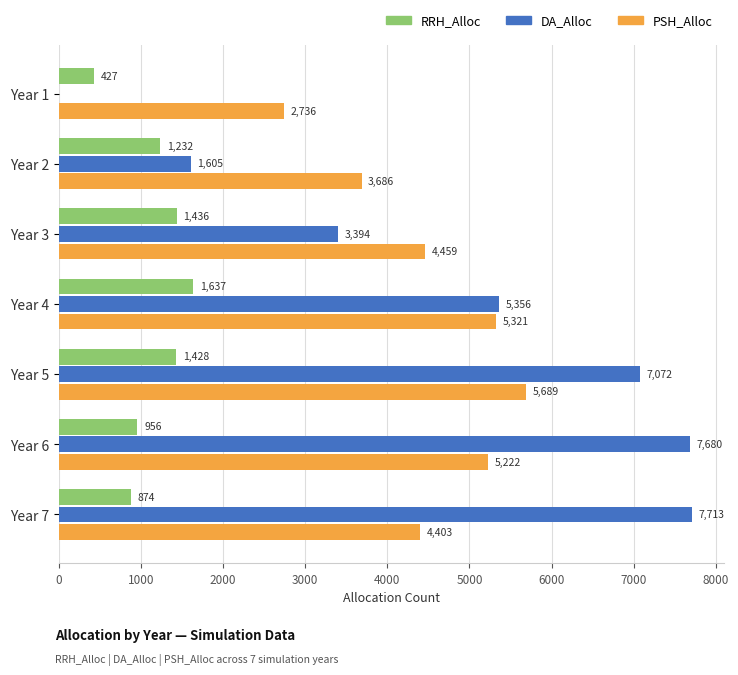

Which category has the highest value across all series?

Year 7